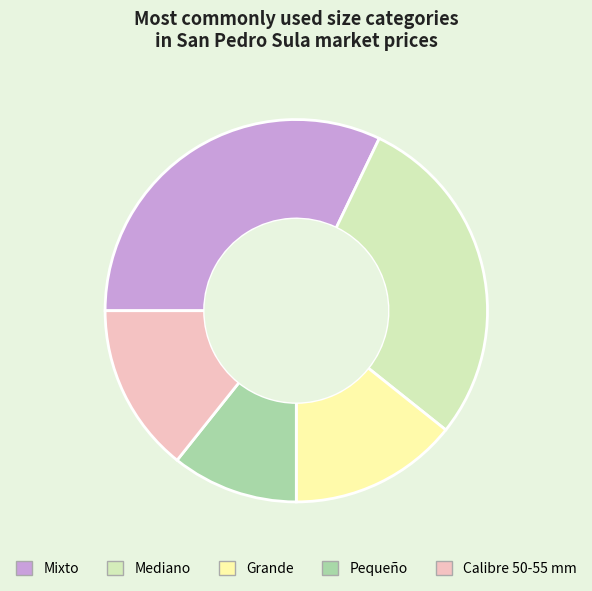

What is the smallest slice in the pie chart?

Pequeño